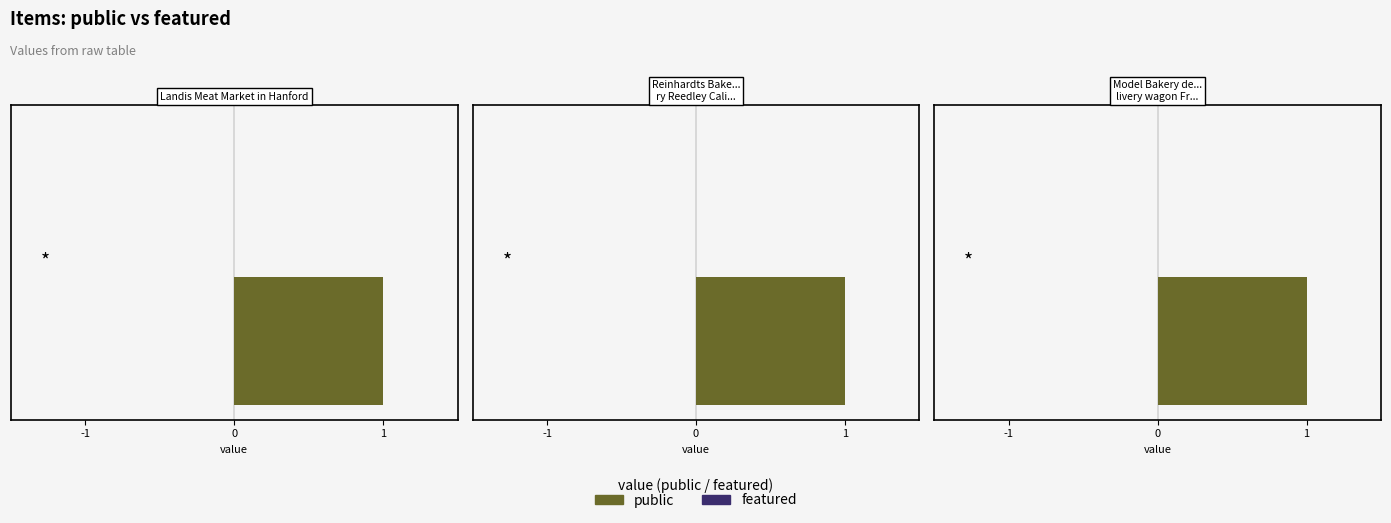

Where is featured nearest to the value 0?

Landis Meat Market in Hanford